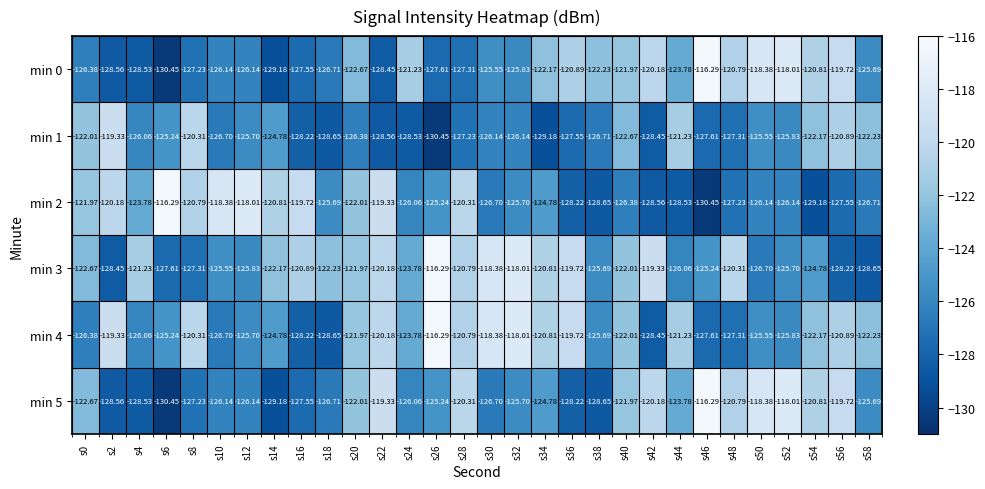

Is the value of min 1 at s20 greater than the value of min 4 at s26?

No